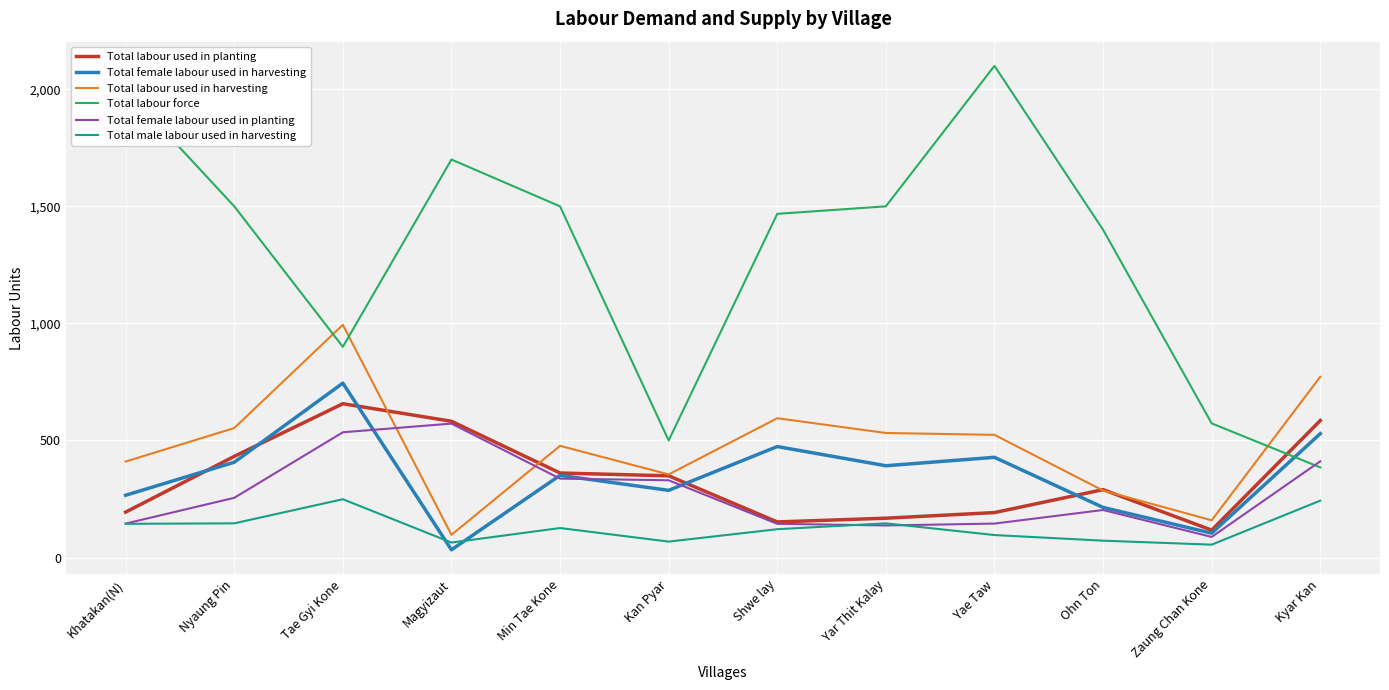

What is the approximate value of Total labour used in planting at Tae Gyi Kone?

657